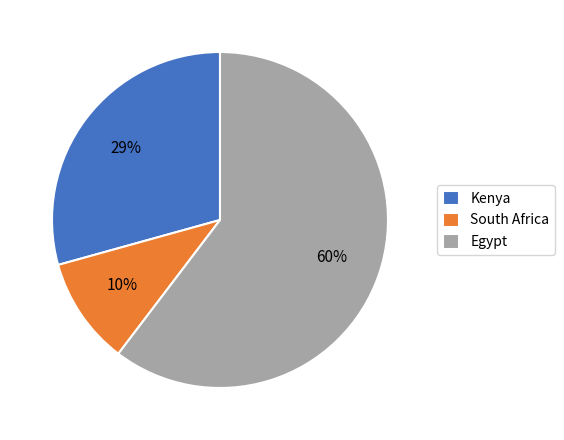

Rank the categories by value from highest to lowest.

Egypt, Kenya, South Africa